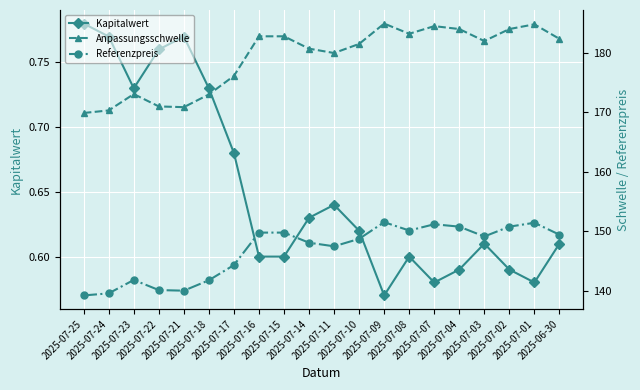

What is the label of the 11th point from the left?

2025-07-11